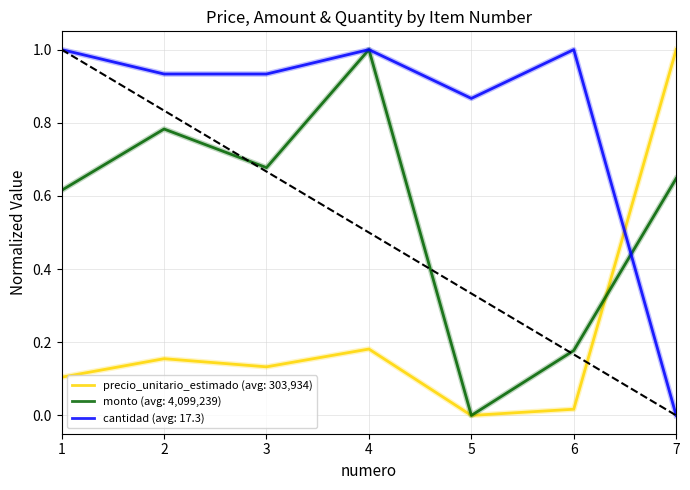

At which label does cantidad (avg: 17.3) reach its minimum?

7